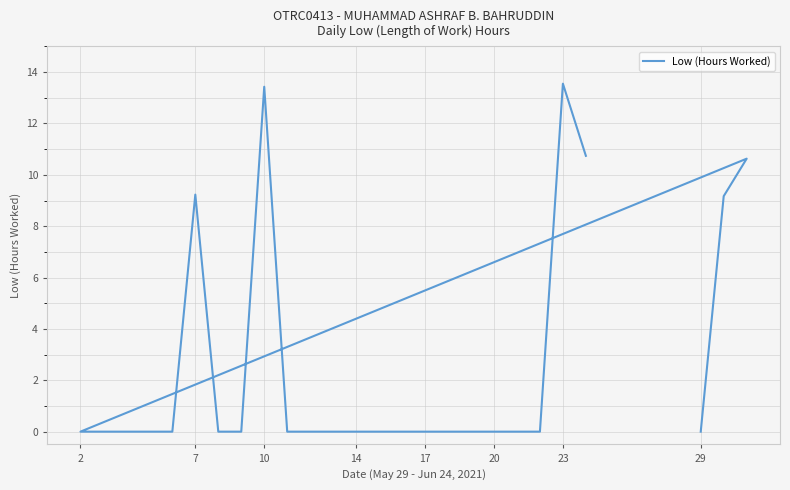

What is the greatest value displayed?

13.6